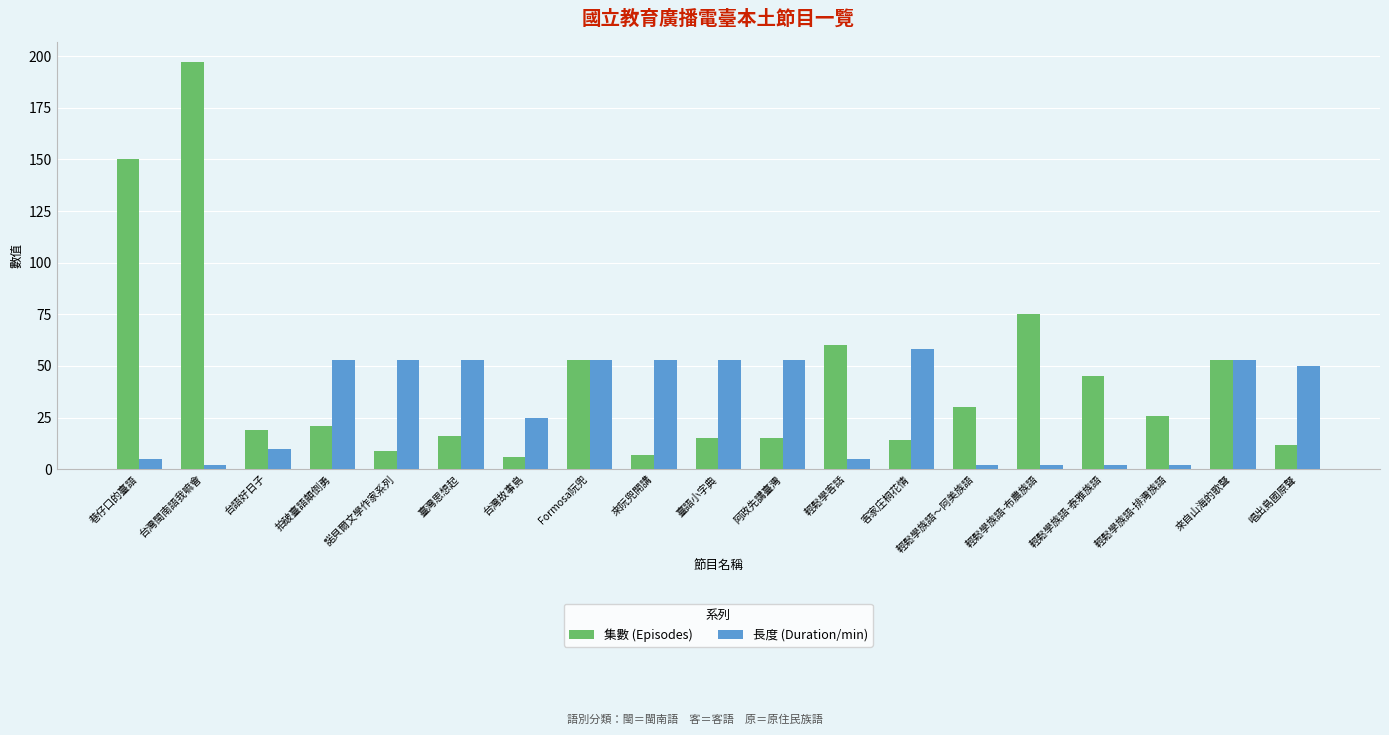

Which series changed the most between 臺語小字典 and 輕鬆學族語～阿美族語?

長度 (Duration/min)